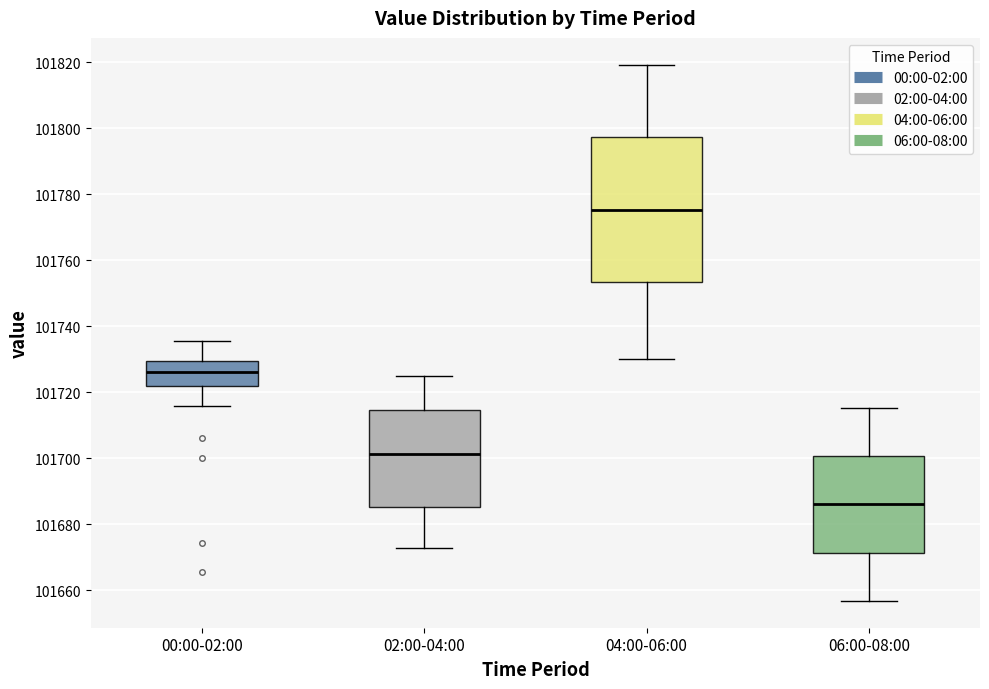

Which box's median line is the lowest?

06:00-08:00